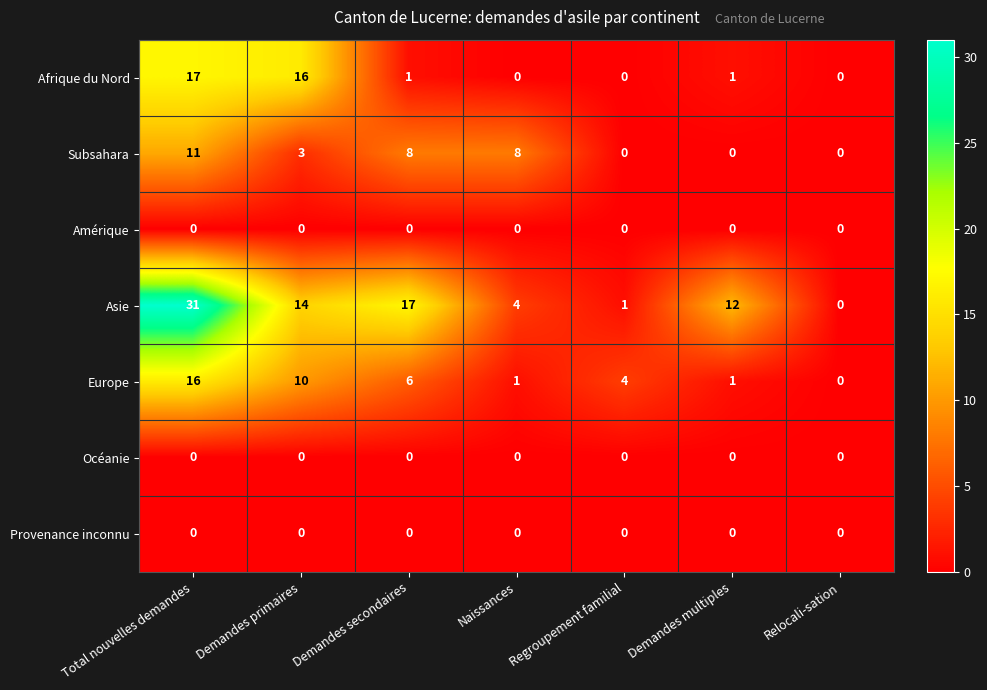

Which series has the largest total across all categories?

Asie